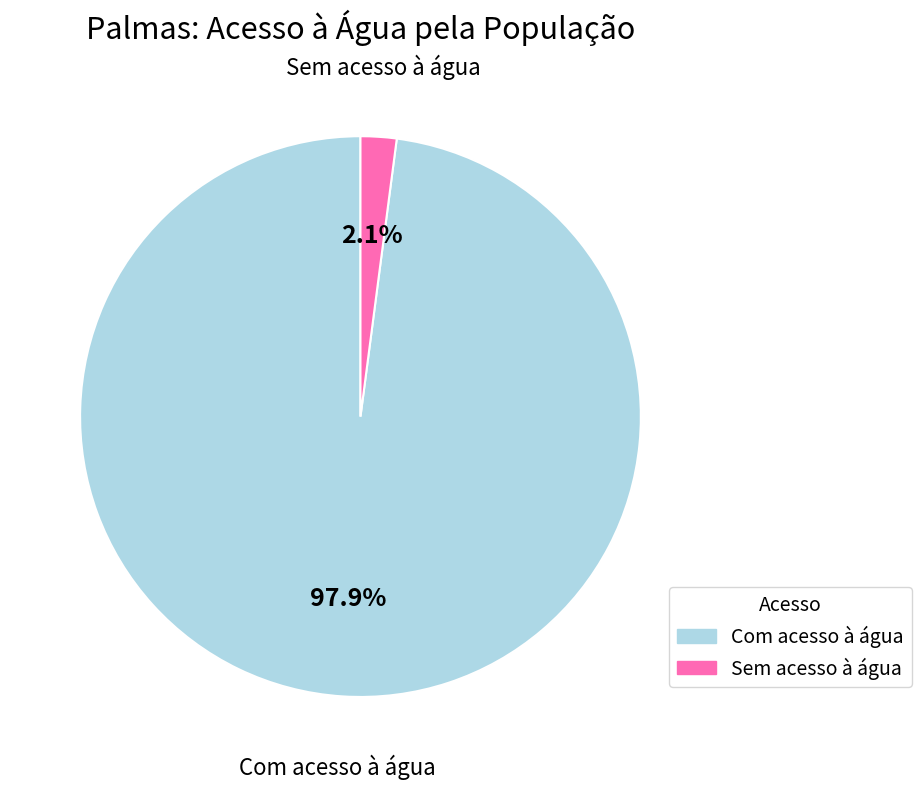

To the nearest percent, what is the difference between the Com acesso à água and Sem acesso à água slice percentages?

96%